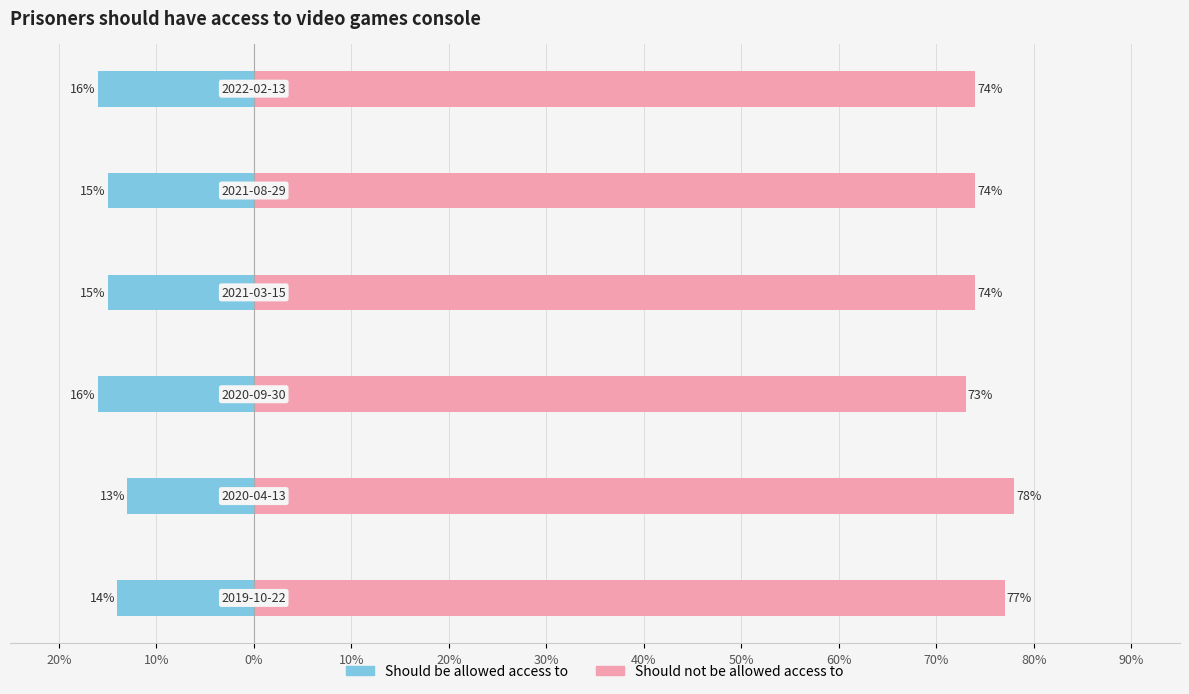

Reading left to right, list all the values displayed in this chart.

Should be allowed access to: 20%=-0.1	10%=-0.1	0%=-0.2	10%=-0.1	20%=-0.1	30%=-0.2
Should not be allowed access to: 20%=0.8	10%=0.8	0%=0.7	10%=0.7	20%=0.7	30%=0.7